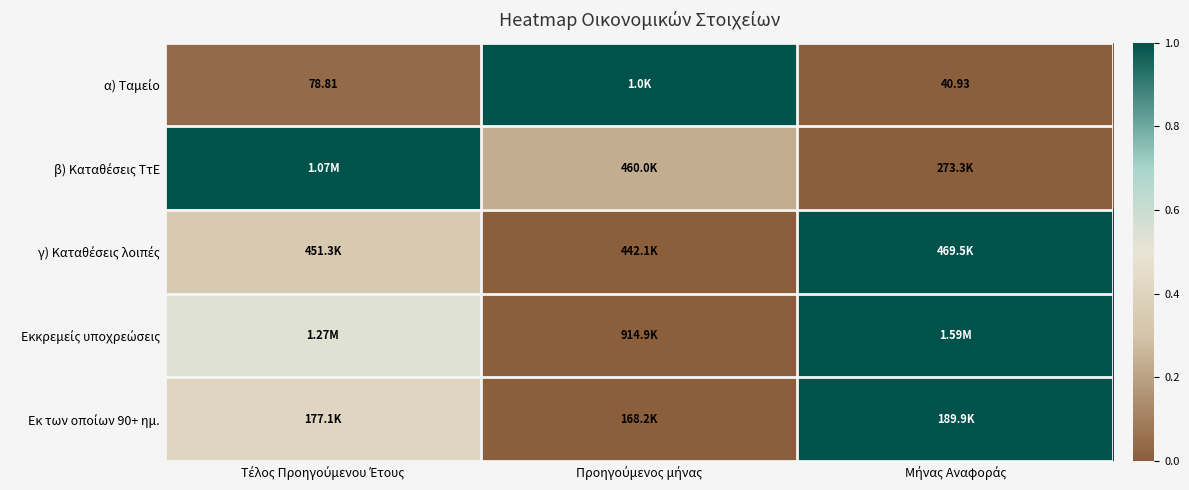

Between Προηγούμενος μήνας and Μήνας Αναφοράς, which is larger?

Προηγούμενος μήνας